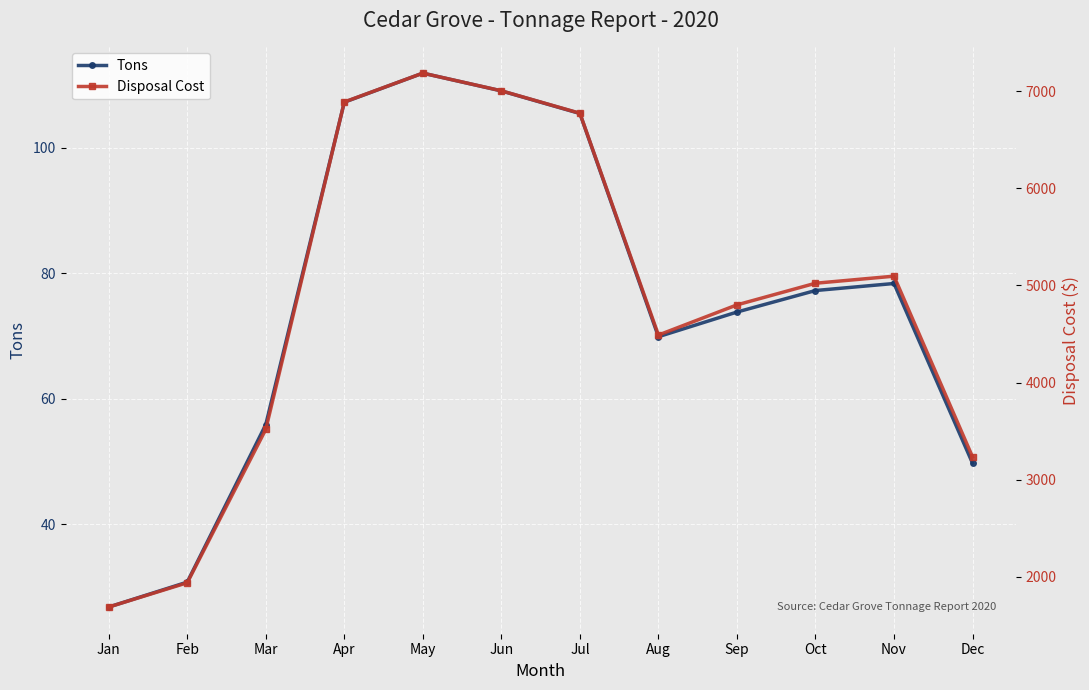

True or false: Tons has a value of 68.2 at Dec.

False